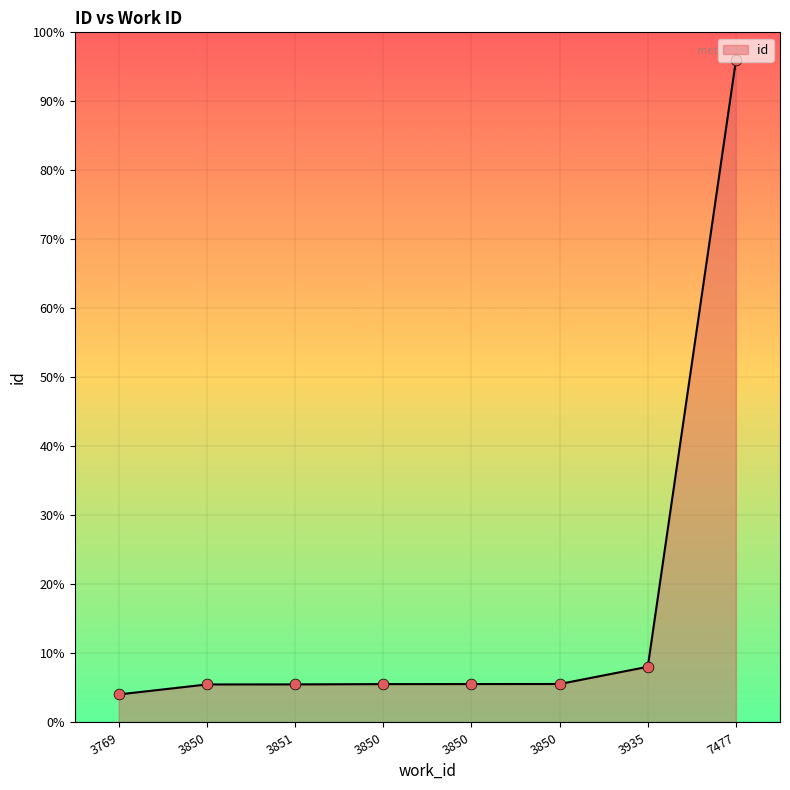

What is the change in value from 3850 to 3935?

+315